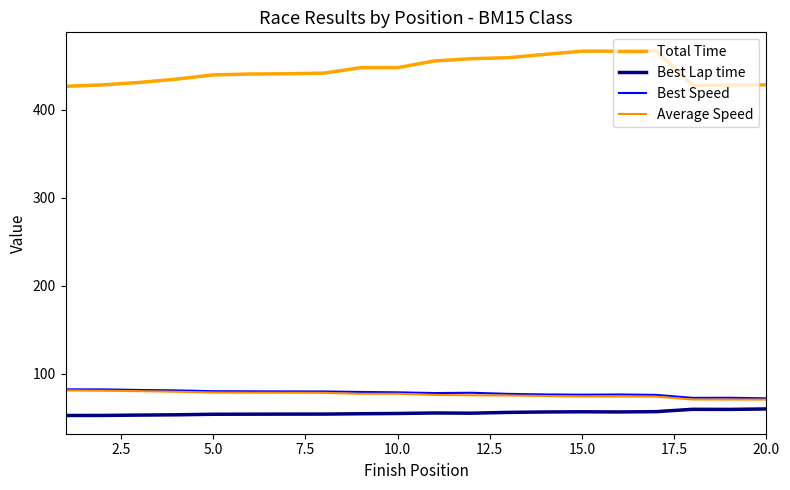

What is the sum of all Best Lap time values?

1108.9